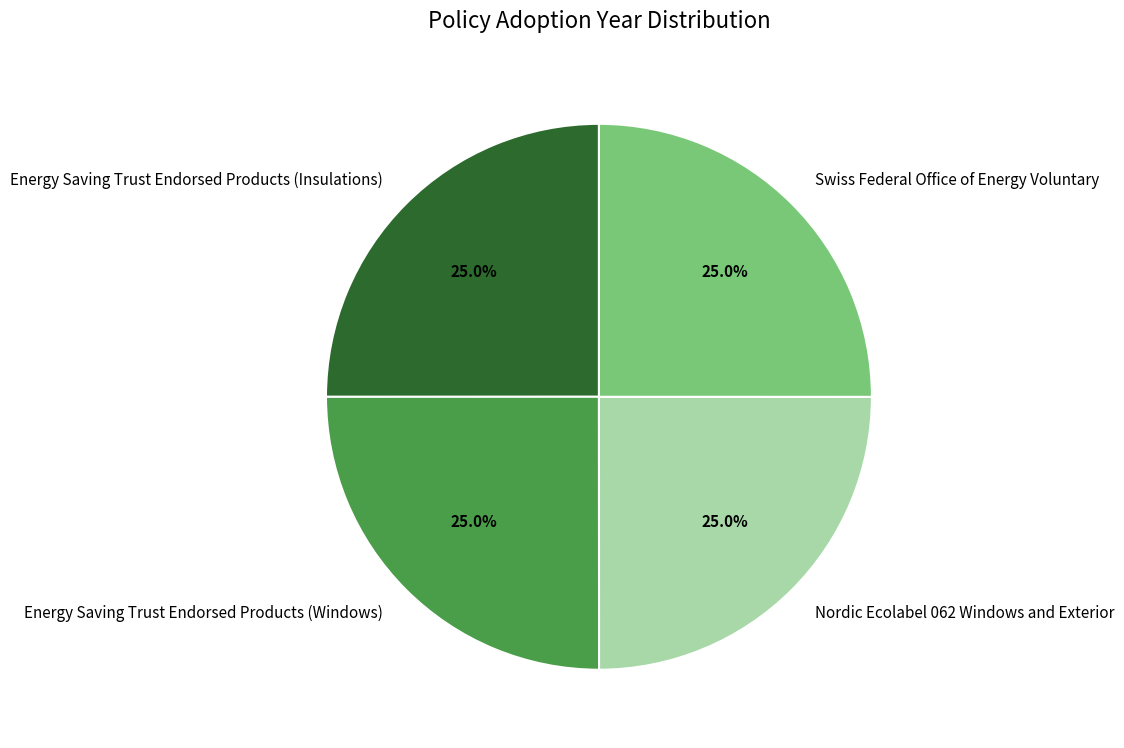

Does Nordic Ecolabel 062 Windows and Exterior represent more than half of the total?

No